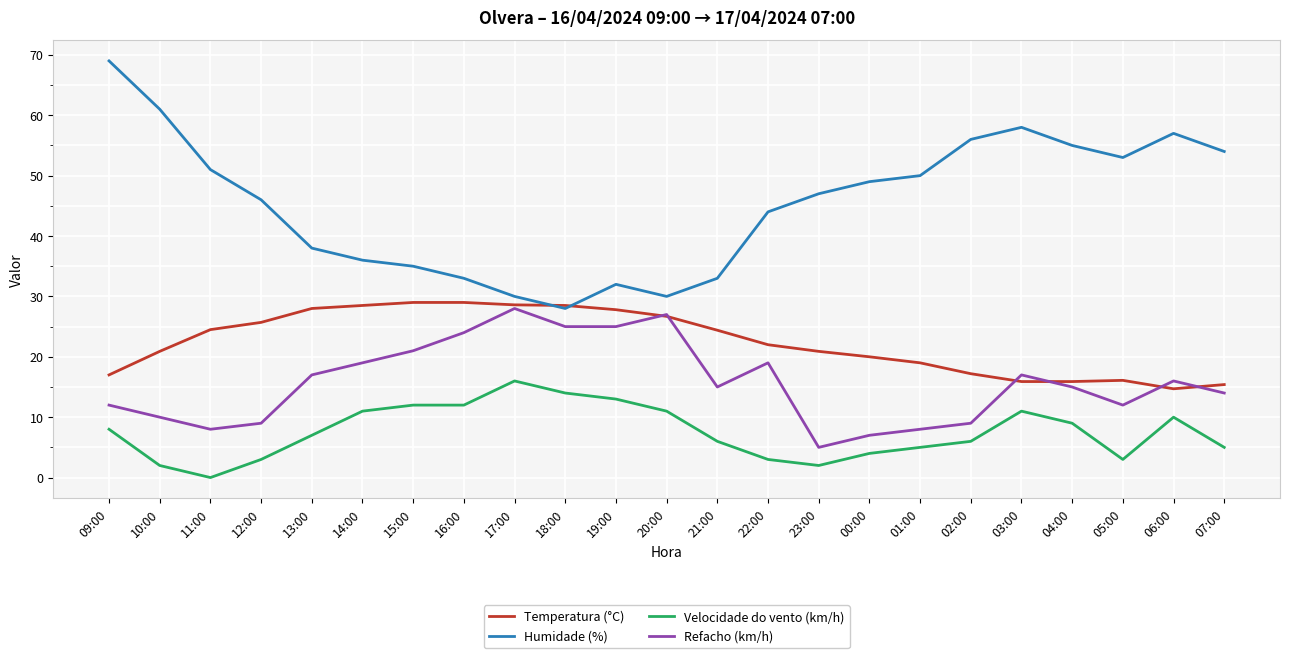

True or false: Humidade (%) and Velocidade do vento (km/h) intersect in this chart.

False